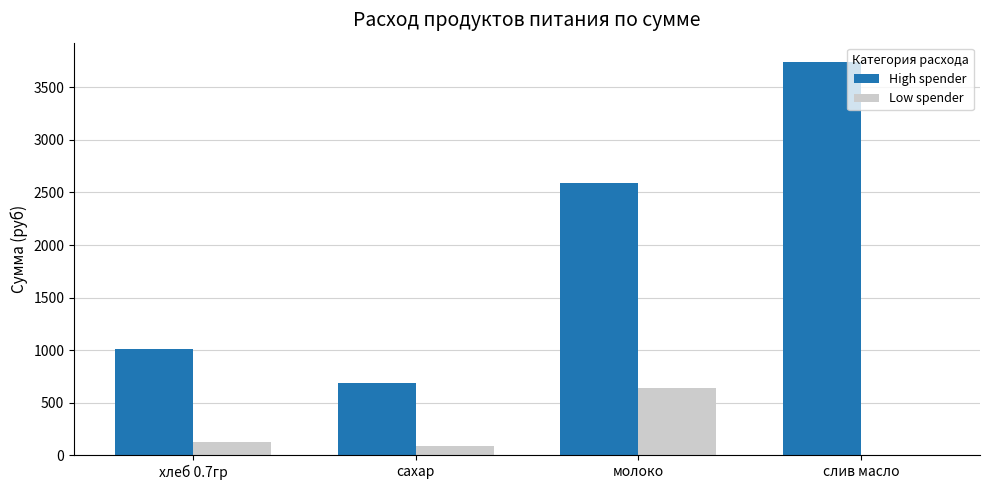

Which series has the largest range (max minus min)?

High spender